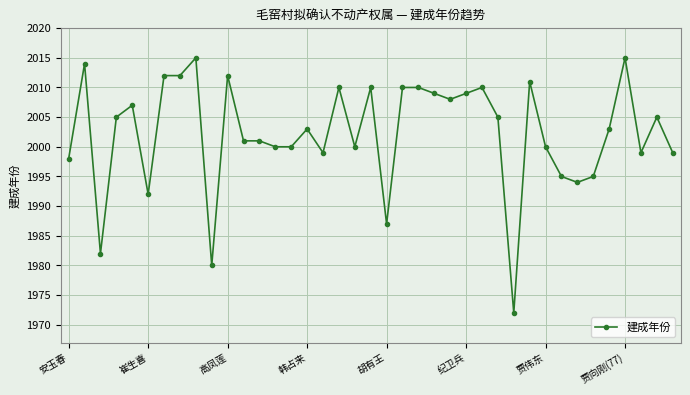

What is the value of the 8th point from the left?

2012